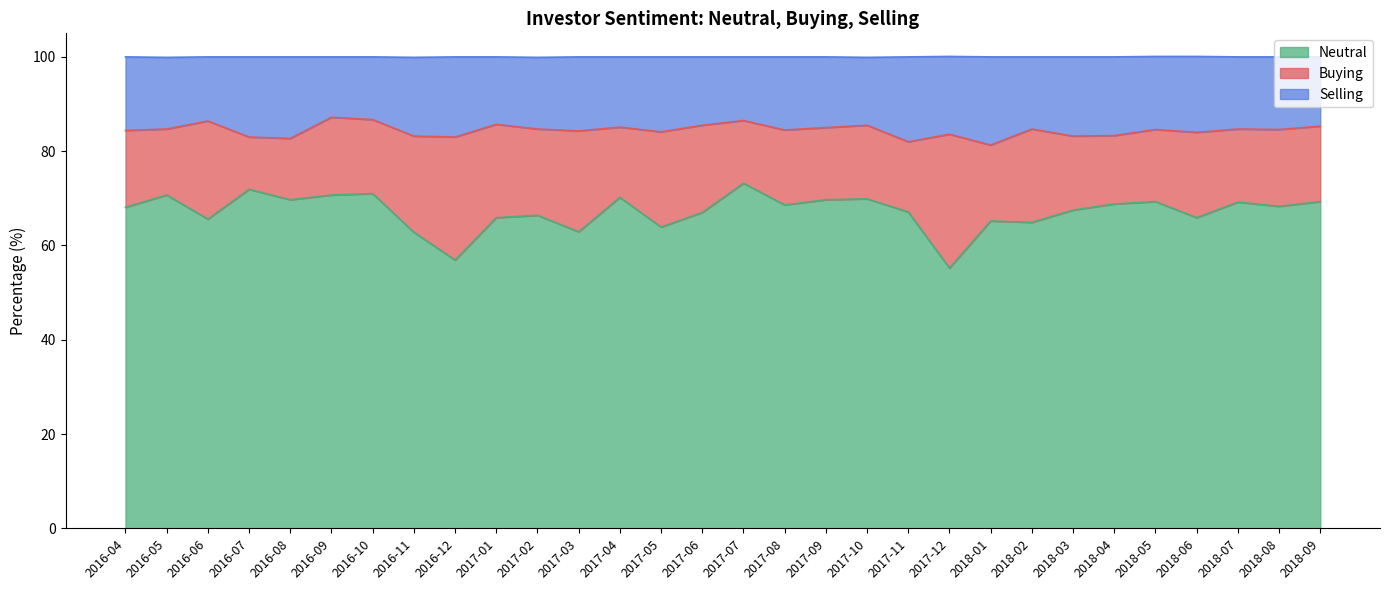

What position from the right is 2017-01?

21